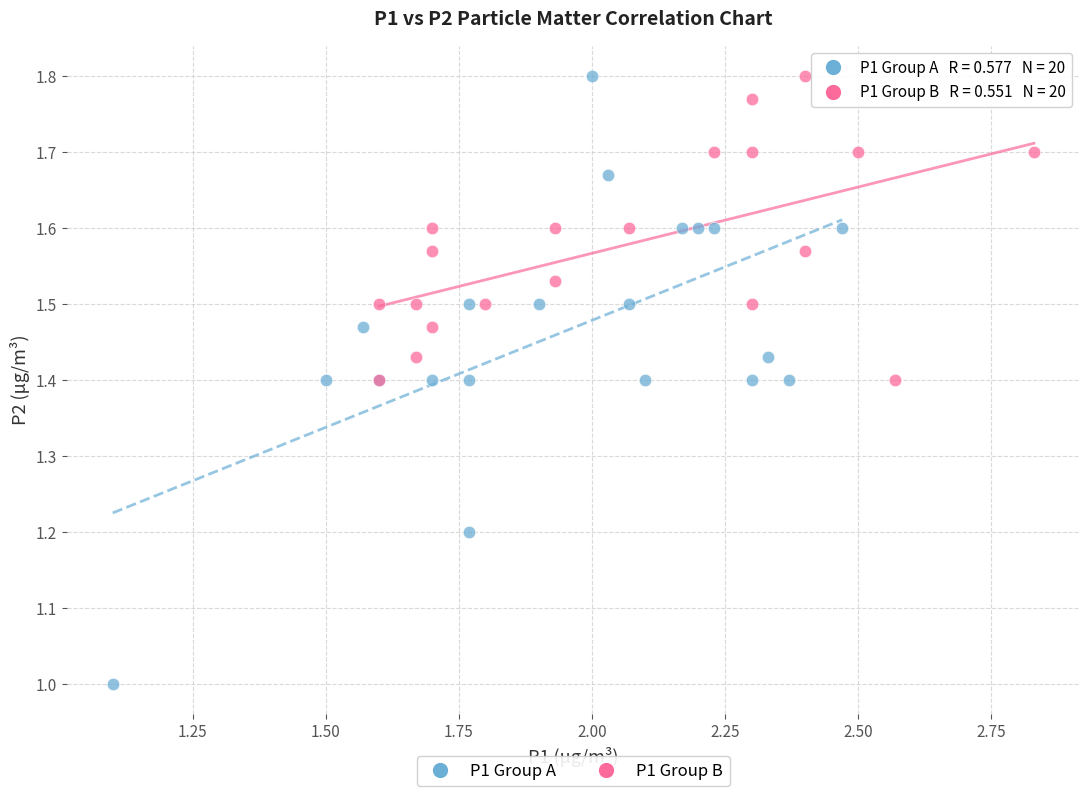

What are all the series names shown in the legend?

P1 Group A, P1 Group B